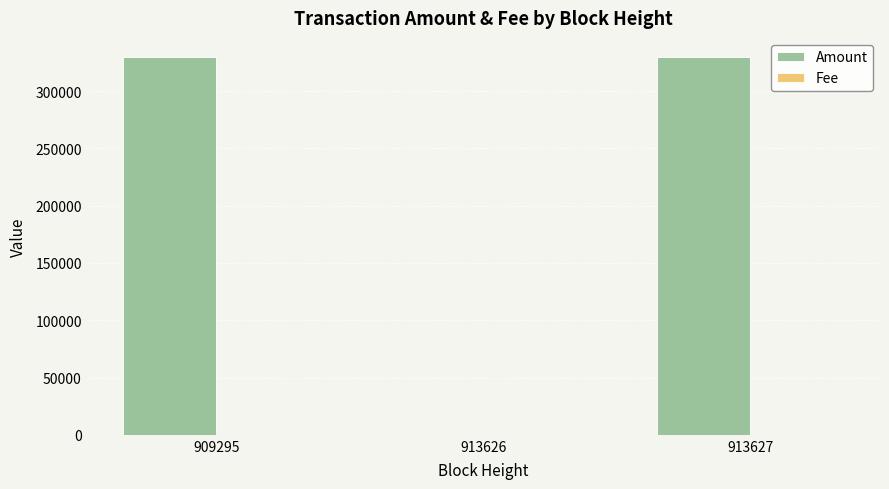

The Amount series shows 177280.4 at 913627. True or false?

False